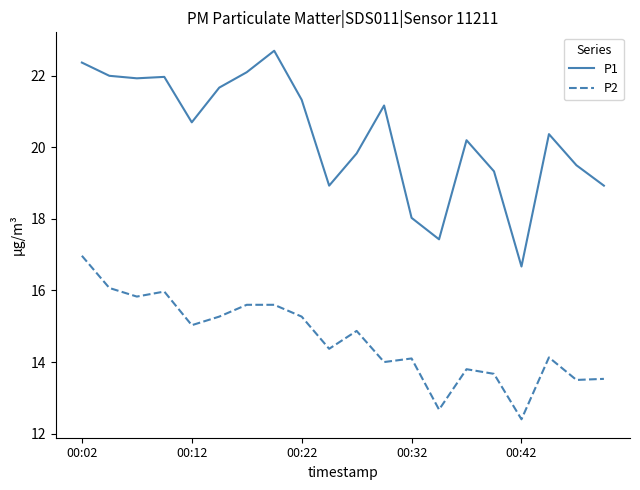

Which series has the largest total across all categories?

P1